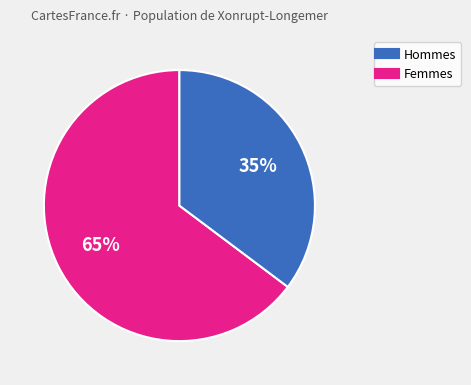

Does any single category account for the majority?

Yes